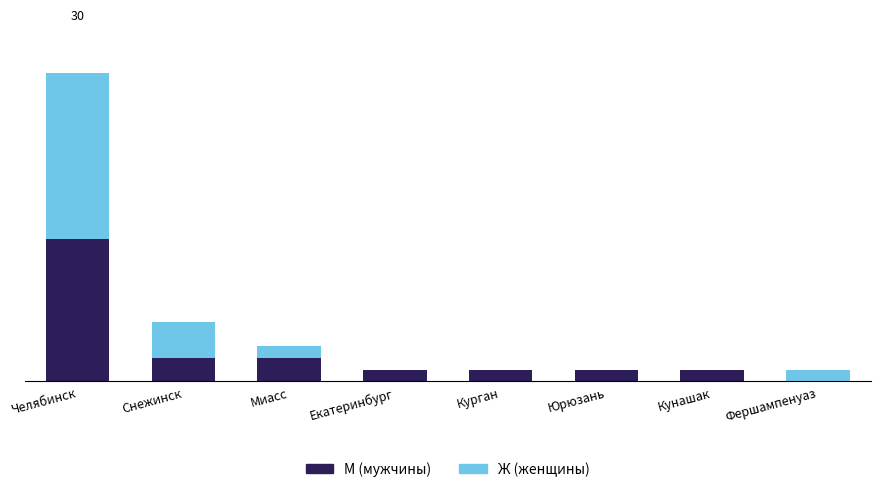

At Курган, list the series in order from largest to smallest.

М, Ж